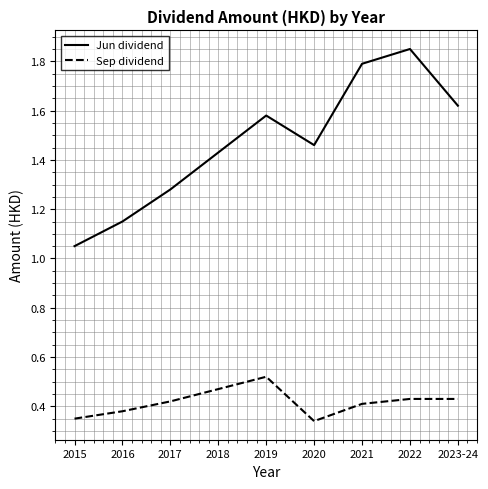

The Jun dividend series shows 1.8 at 2021. True or false?

True